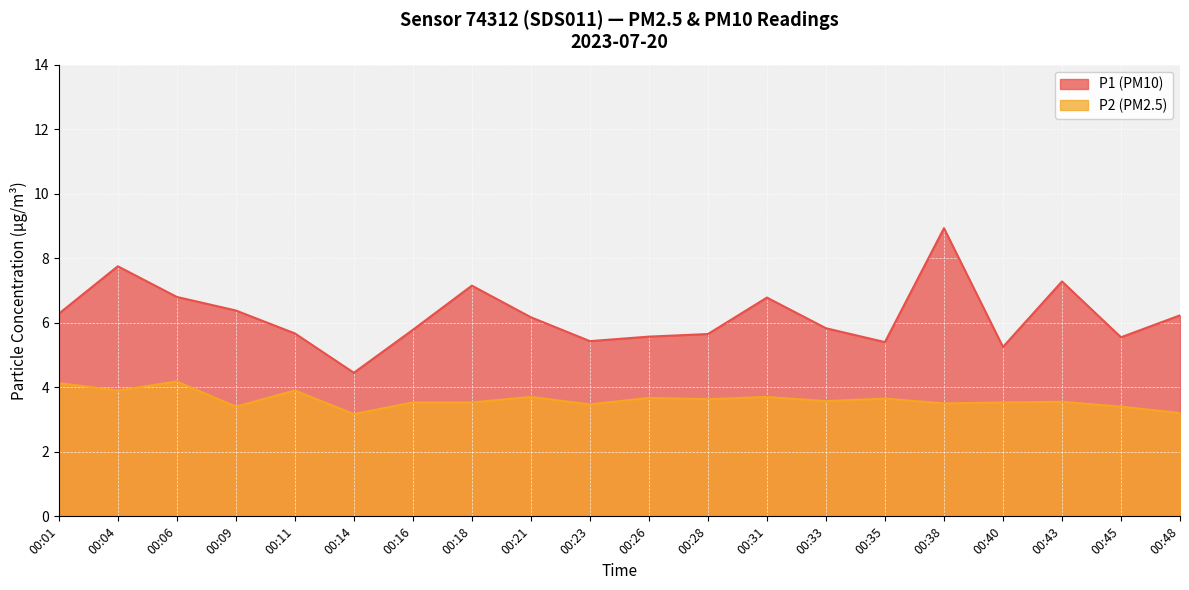

Rank the series by their average value, from highest to lowest.

P1 (PM10), P2 (PM2.5)